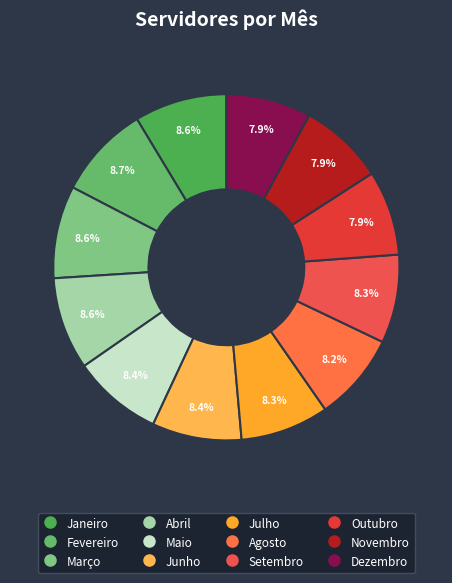

Is it true that Maio is 8% of the pie?

True